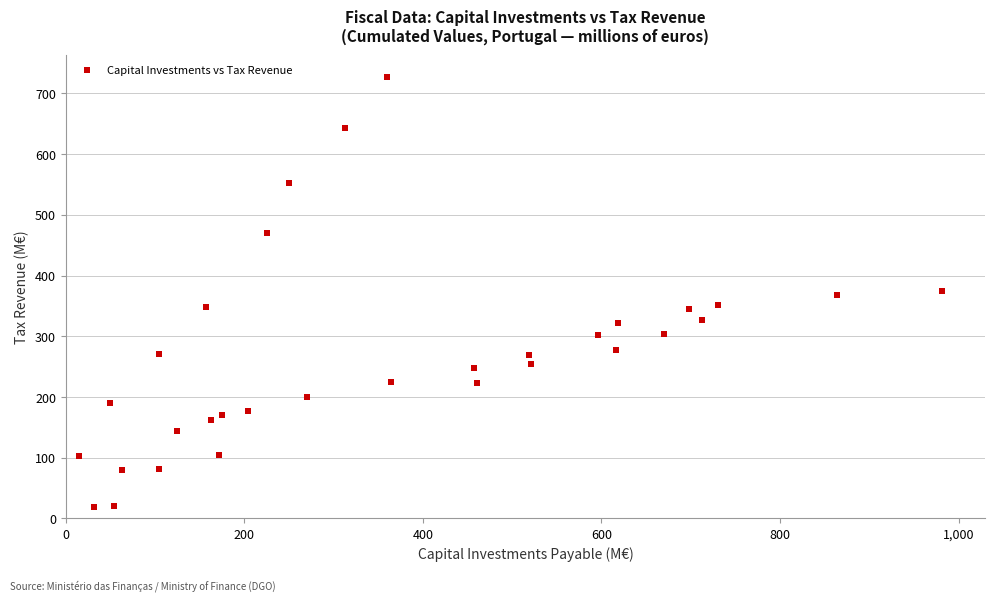

What is the range of Y values (max minus min)?

708.4